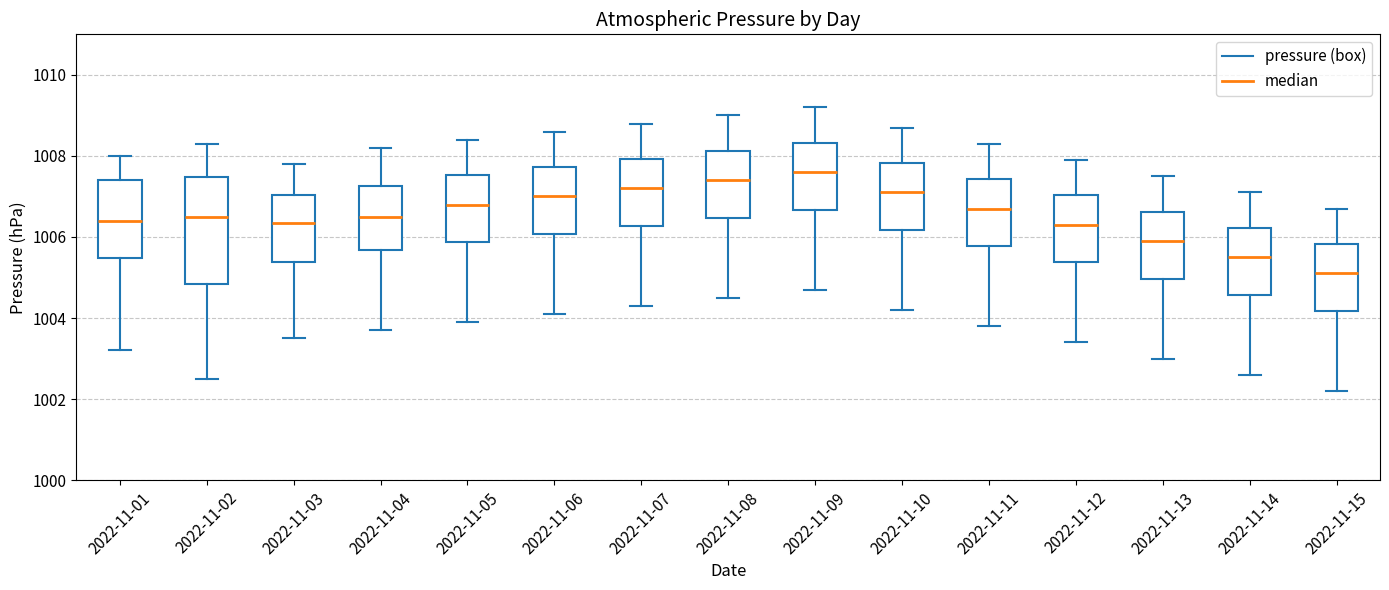

Reading left to right, read every box against the y-axis: the position of its median line, the range the box covers, and the ends of its whiskers. The values are not printed on the chart, so give them approximately, as read against the axis.

2022-11-01: median 1006.4, box 1005.4 to 1007.4, whiskers 1003.2 to 1008.0
2022-11-02: median 1006.6, box 1004.8 to 1007.4, whiskers 1002.6 to 1008.4
2022-11-03: median 1006.4, box 1005.4 to 1007.0, whiskers 1003.6 to 1007.8
2022-11-04: median 1006.6, box 1005.6 to 1007.2, whiskers 1003.8 to 1008.2
2022-11-05: median 1006.8, box 1005.8 to 1007.6, whiskers 1004.0 to 1008.4
2022-11-06: median 1007.0, box 1006.0 to 1007.8, whiskers 1004.2 to 1008.6
2022-11-07: median 1007.2, box 1006.2 to 1008.0, whiskers 1004.4 to 1008.8
2022-11-08: median 1007.4, box 1006.4 to 1008.2, whiskers 1004.6 to 1009.0
2022-11-09: median 1007.6, box 1006.6 to 1008.4, whiskers 1004.8 to 1009.2
2022-11-10: median 1007.2, box 1006.2 to 1007.8, whiskers 1004.2 to 1008.8
2022-11-11: median 1006.8, box 1005.8 to 1007.4, whiskers 1003.8 to 1008.4
2022-11-12: median 1006.4, box 1005.4 to 1007.0, whiskers 1003.4 to 1008.0
2022-11-13: median 1006.0, box 1005.0 to 1006.6, whiskers 1003.0 to 1007.6
2022-11-14: median 1005.6, box 1004.6 to 1006.2, whiskers 1002.6 to 1007.2
2022-11-15: median 1005.2, box 1004.2 to 1005.8, whiskers 1002.2 to 1006.8